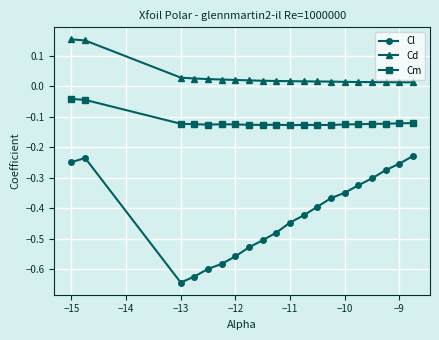

True or false: Cm and Cd intersect in this chart.

False